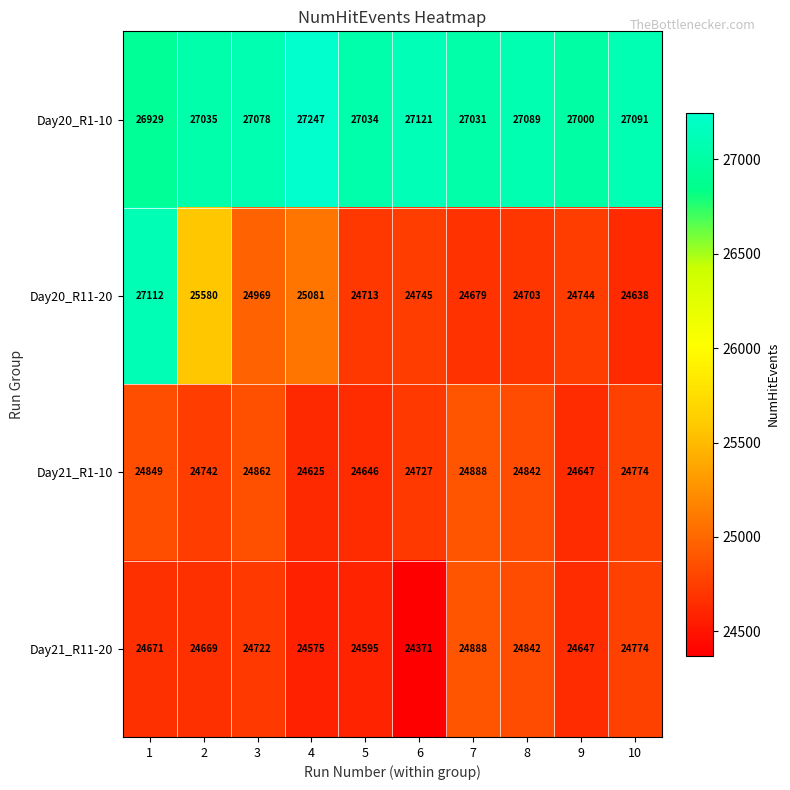

Rank the series at 2 from highest to lowest value.

Day20_R1-10, Day20_R11-20, Day21_R1-10, Day21_R11-20